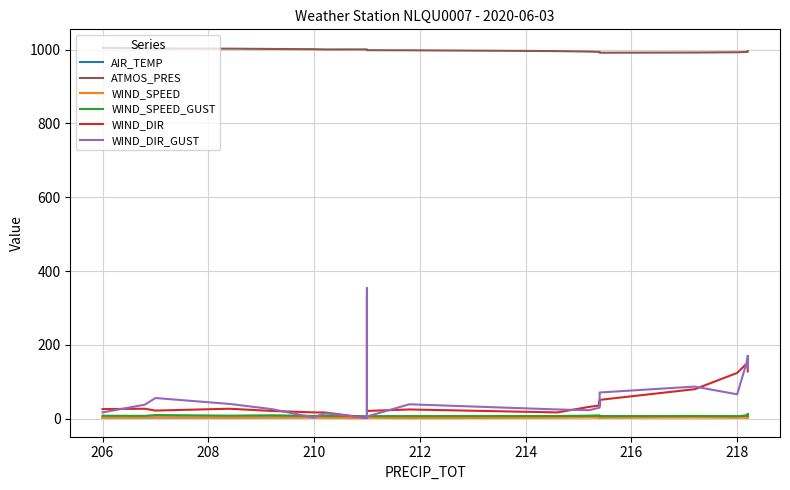

At which category does WIND_SPEED reach its first local peak?

206